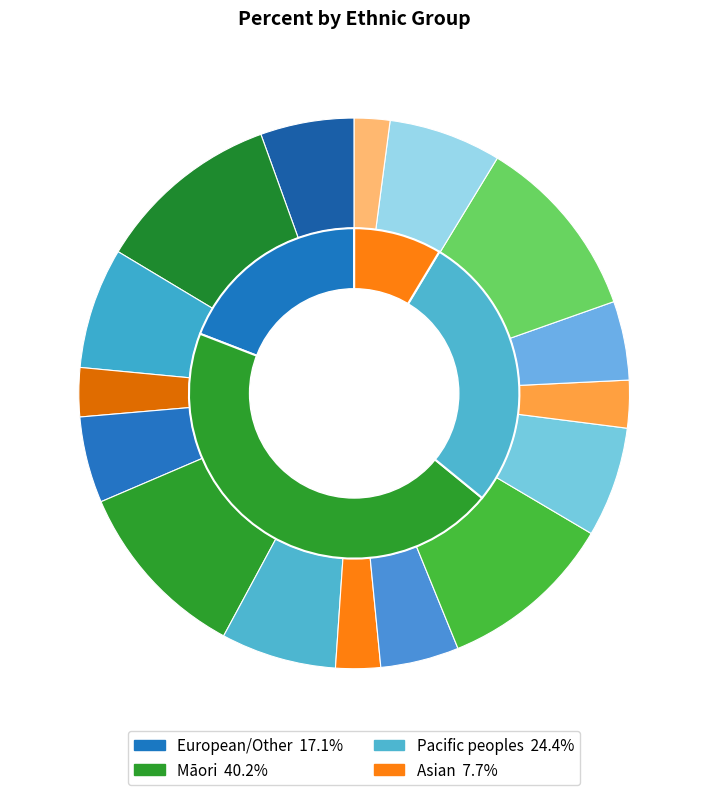

What percentage is the Pacific peoples slice, to the nearest percent?

24%